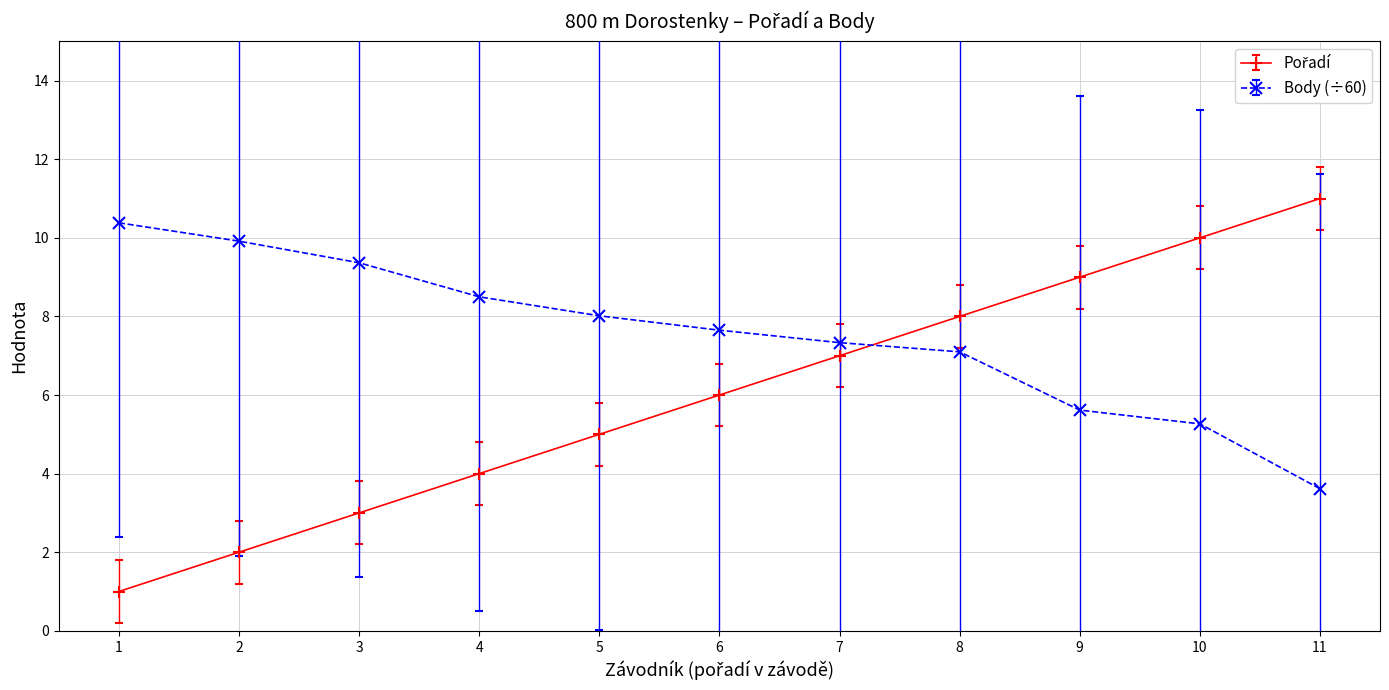

Which series has the largest total across all categories?

Body (÷60)